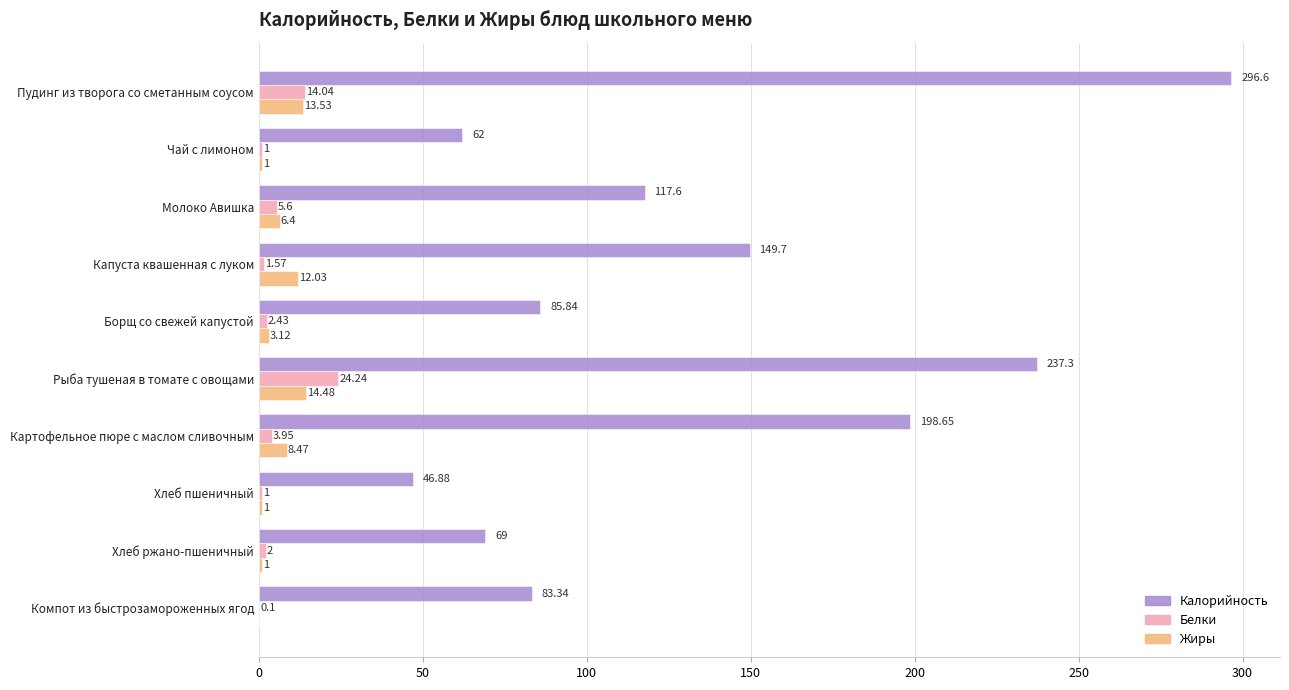

Which series has the largest total across all categories?

Калорийность